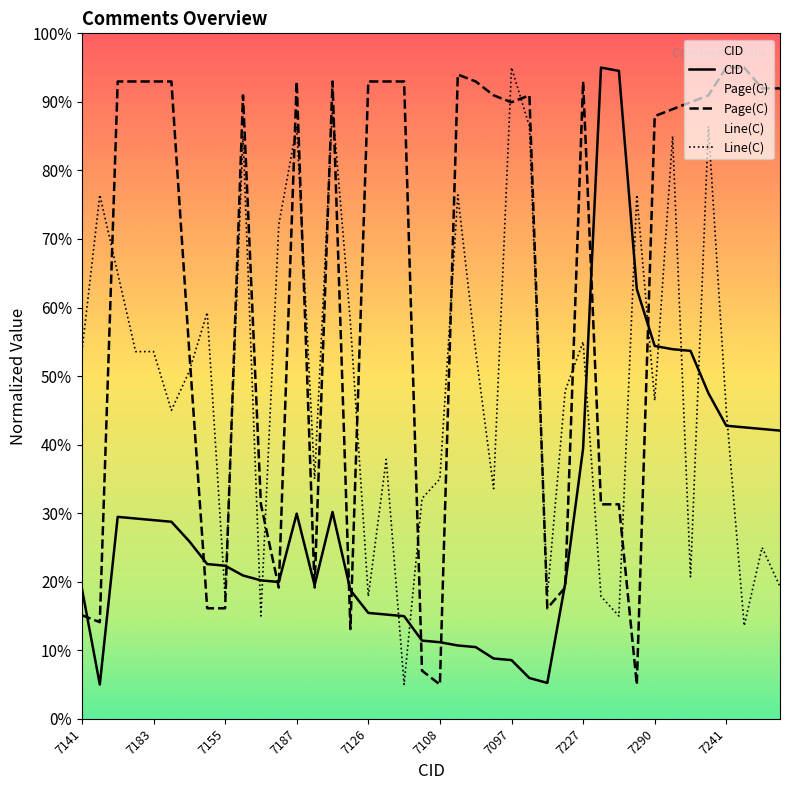

What is the minimum value shown in the chart?

5.0